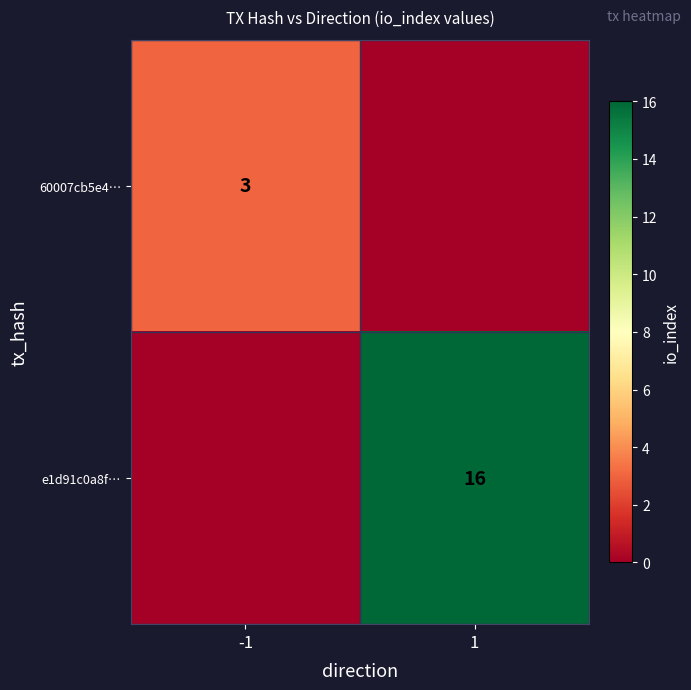

What is the total value across all series at -1?

3